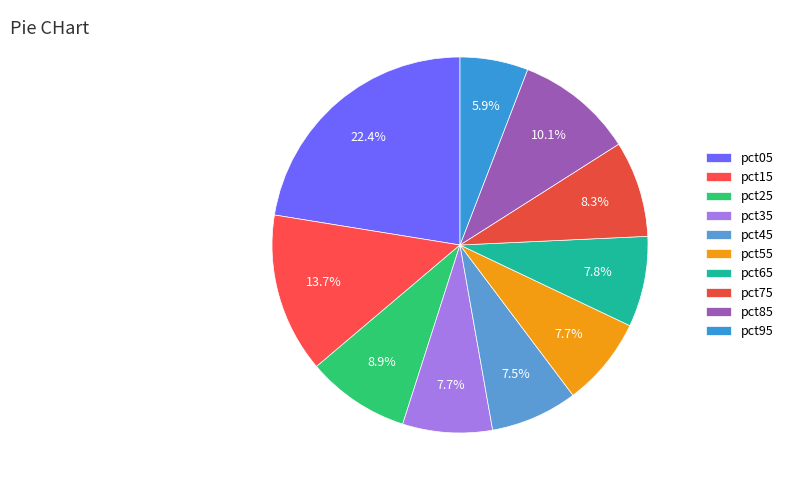

To the nearest percent, what is the average slice percentage?

10%